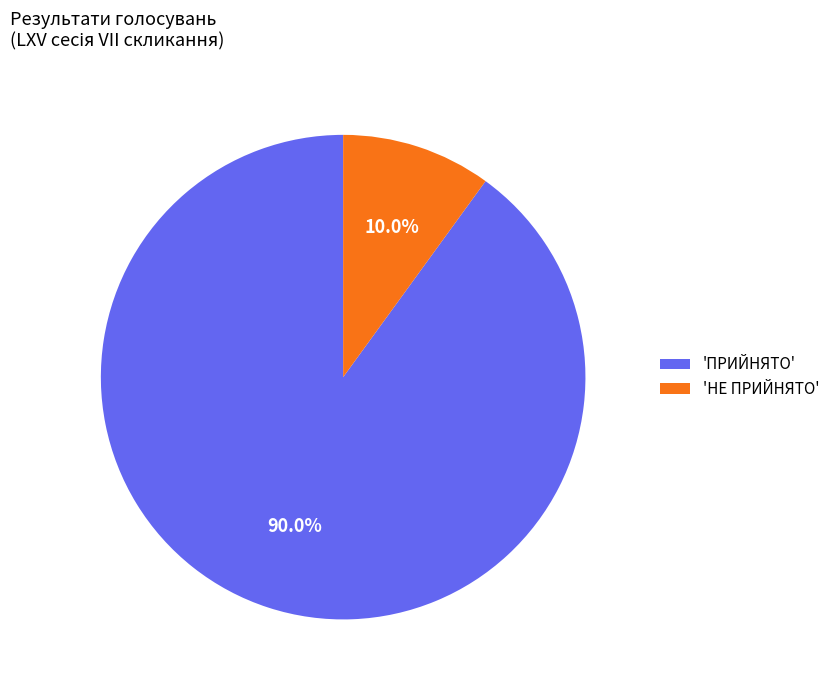

Which slice is the largest?

'ПРИЙНЯТО'